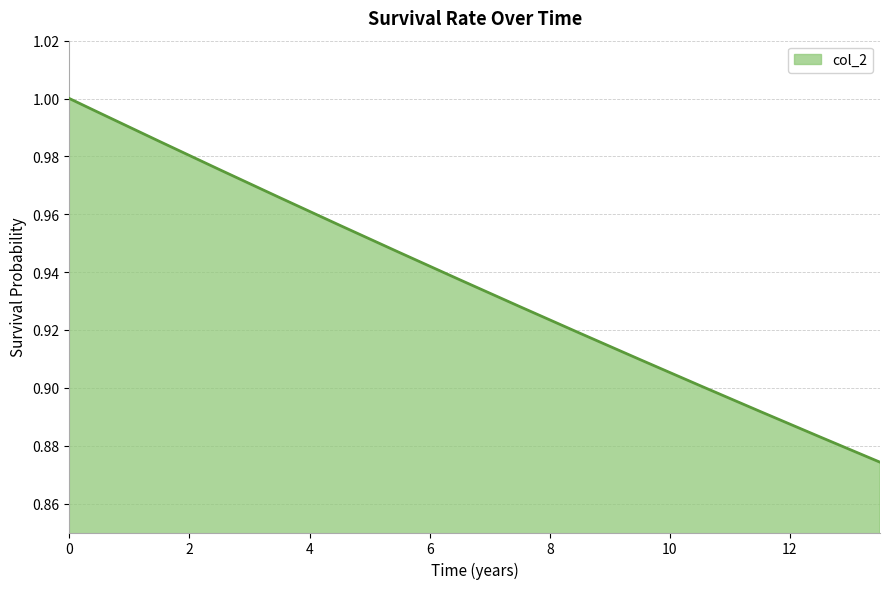

The value at 0.0 is 1.7. True or false?

False